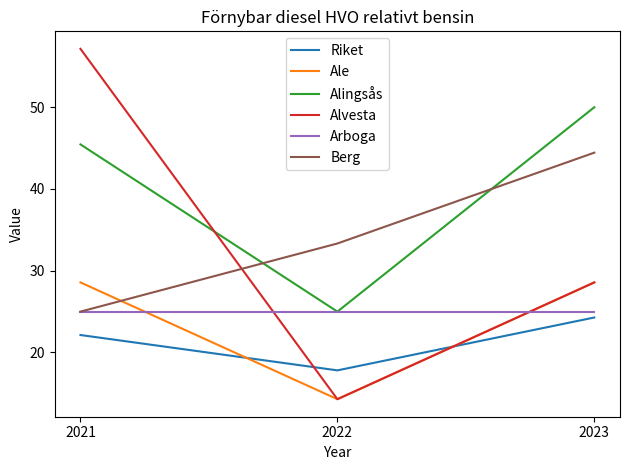

Is the value of Berg at 2022 greater than the value of Alvesta at 2022?

Yes